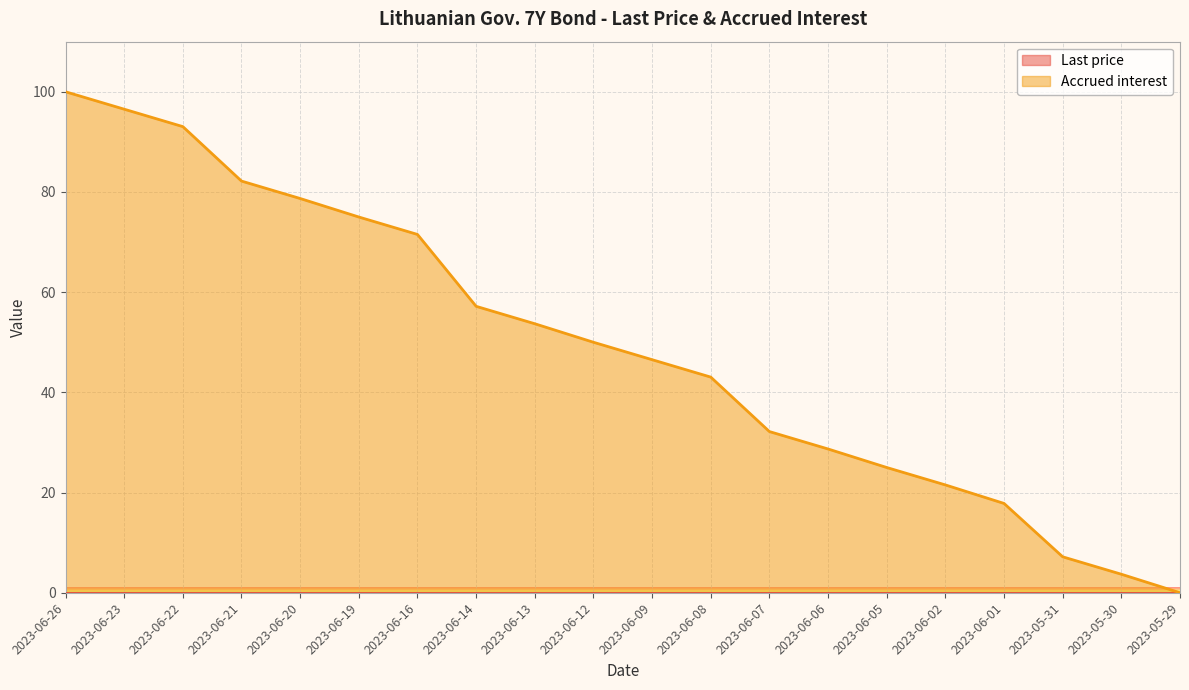

How many values exceed 49?

10